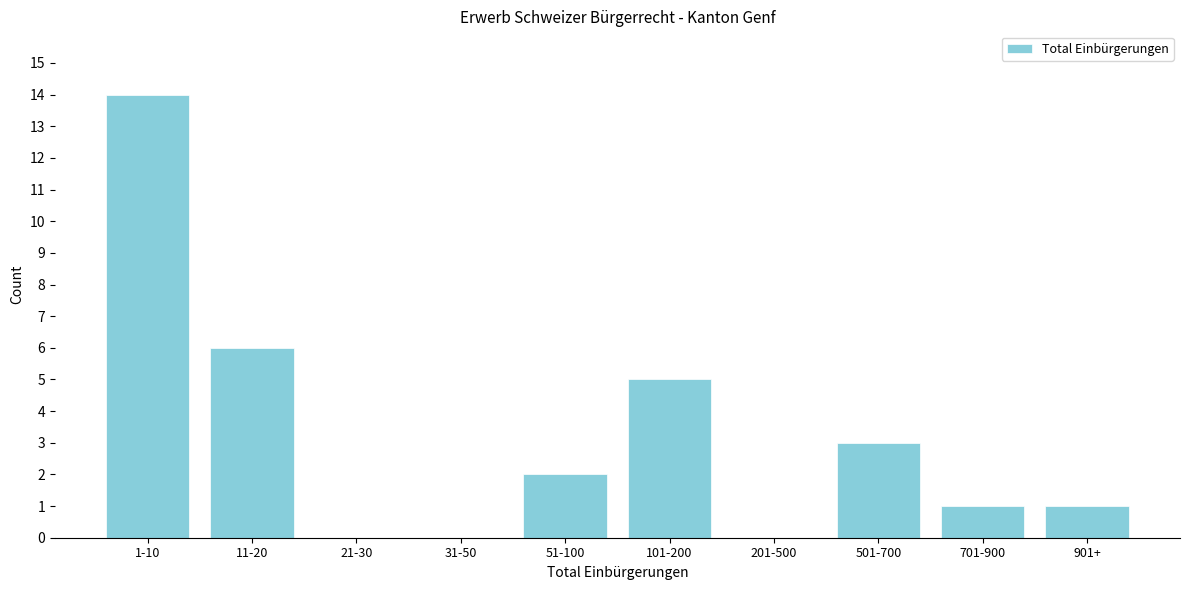

Reading left to right, transcribe all the data shown in this chart.

1-10=14	11-20=6	21-30=0	31-50=0	51-100=2	101-200=5	201-500=0	501-700=3	701-900=1	901+=1